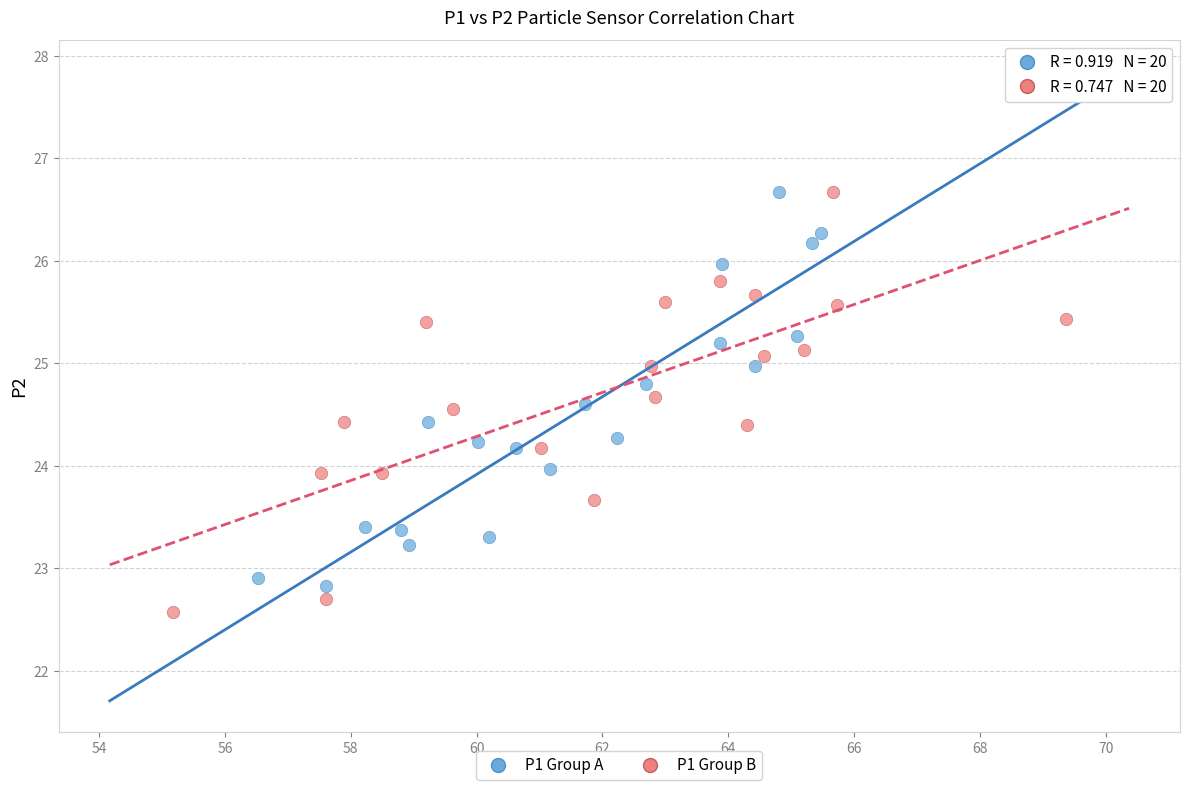

What are all the series names shown in the legend?

P1 Group A, P1 Group B